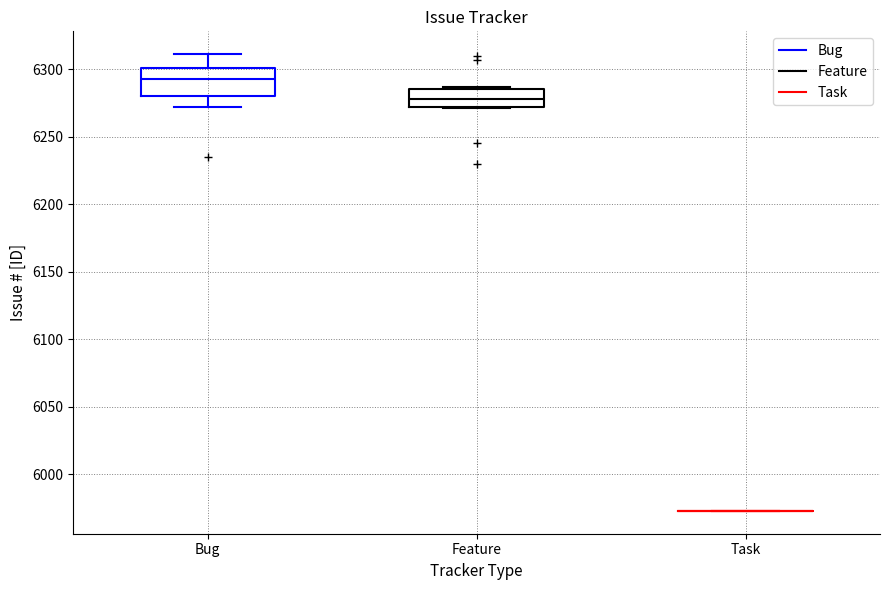

Reading left to right, read every box against the y-axis: the position of its median line, the range the box covers, and the ends of its whiskers. The values are not printed on the chart, so give them approximately, as read against the axis.

Bug: median 6295, box 6280 to 6300, whiskers 6270 to 6310
Feature: median 6280, box 6270 to 6285, whiskers 6270 to 6285
Task: box collapsed to a line at 5975, whiskers 5975 to 5975